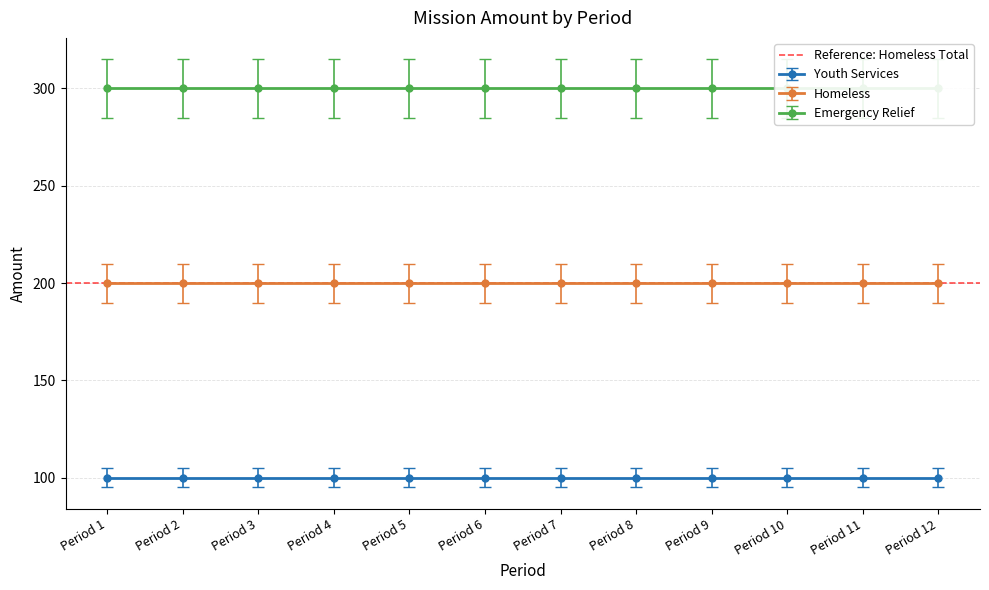

What are all the series names shown in the legend?

Youth Services, Homeless, Emergency Relief